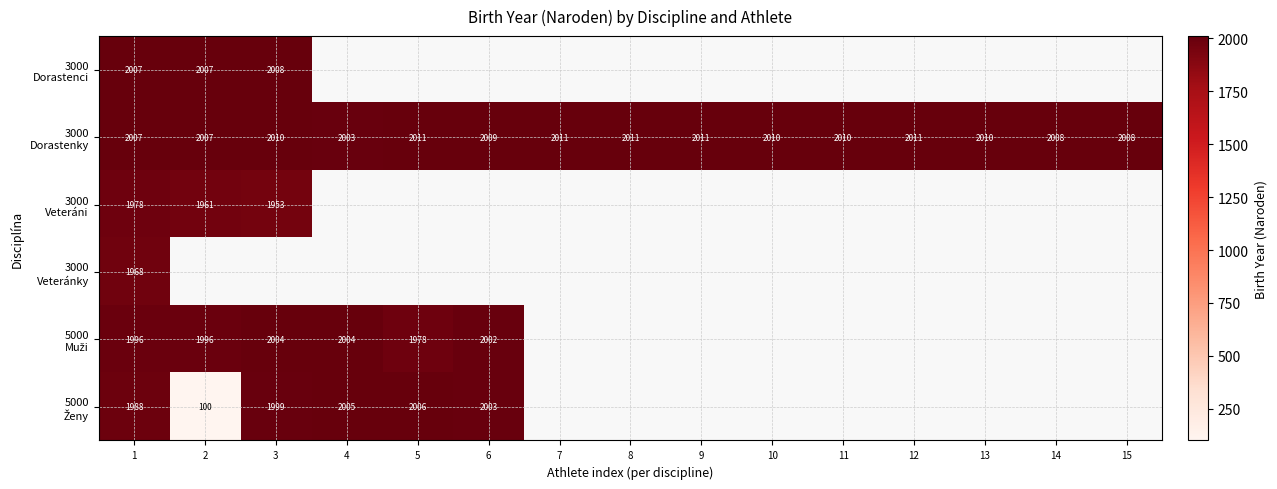

Which category has the lowest value across all series?

2